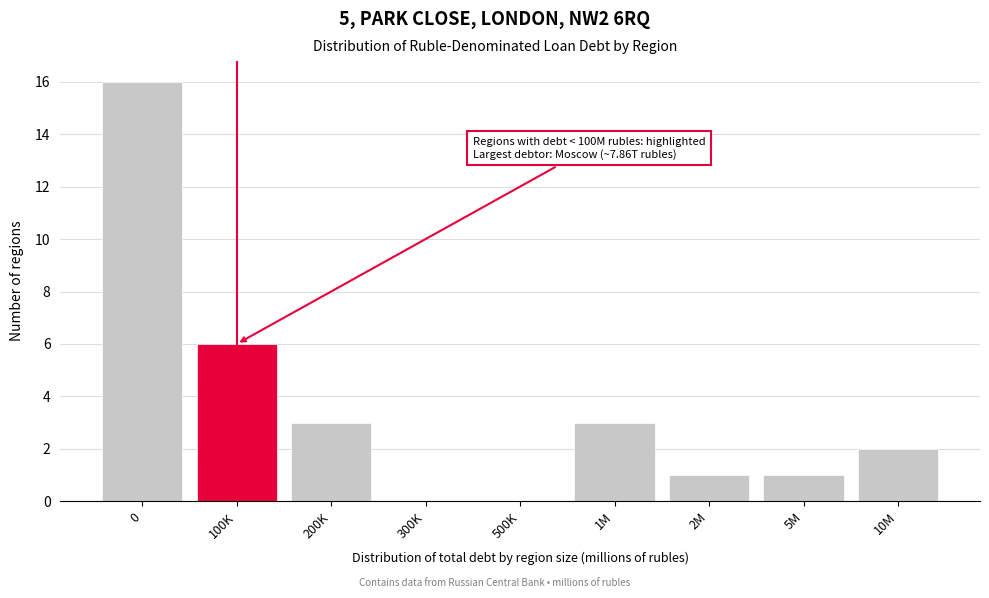

Reading left to right, what are all the values shown in this chart?

0=16	100K=6	200K=3	300K=0	500K=0	1M=3	2M=1	5M=1	10M=2